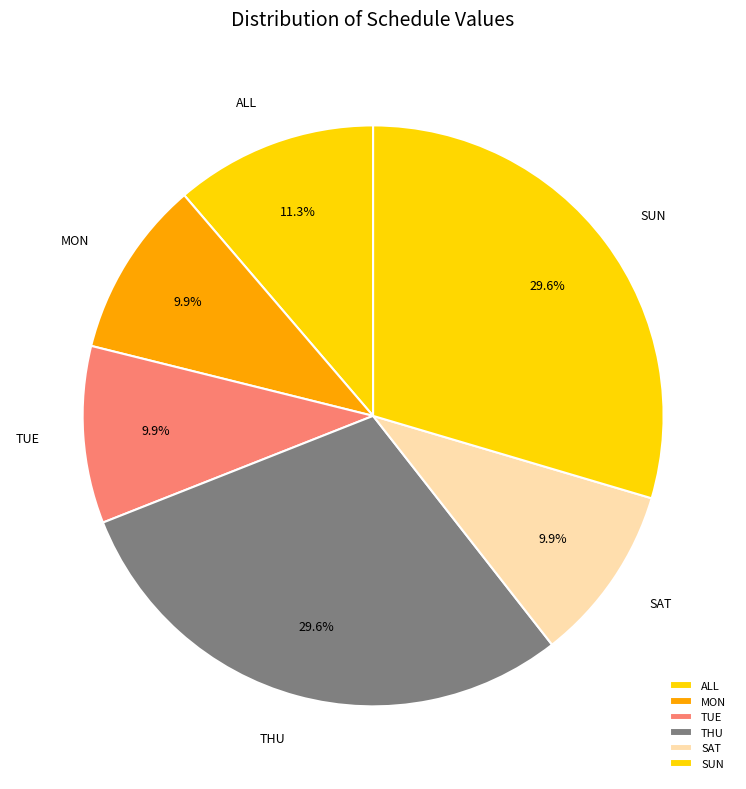

The ALL slice represents 11% of the pie. True or false?

True